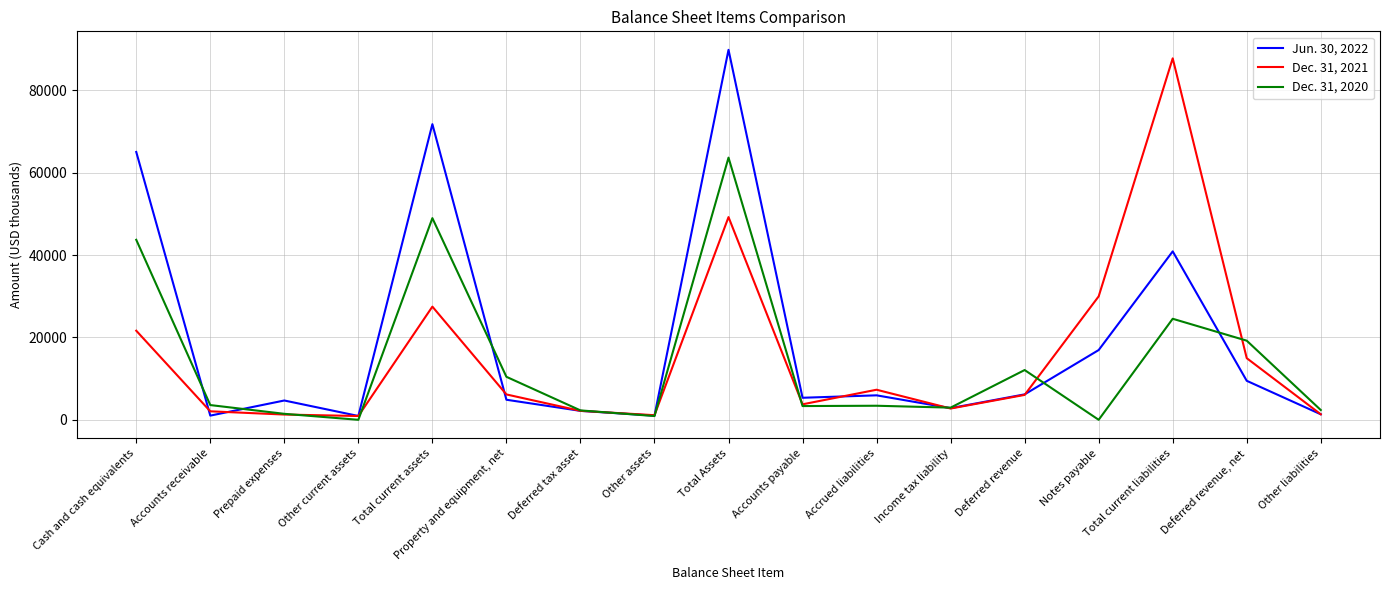

What position from the right is Property and equipment, net?

12